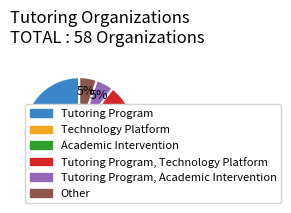

To the nearest percent, what is the difference between the largest and smallest slice percentages?

43%